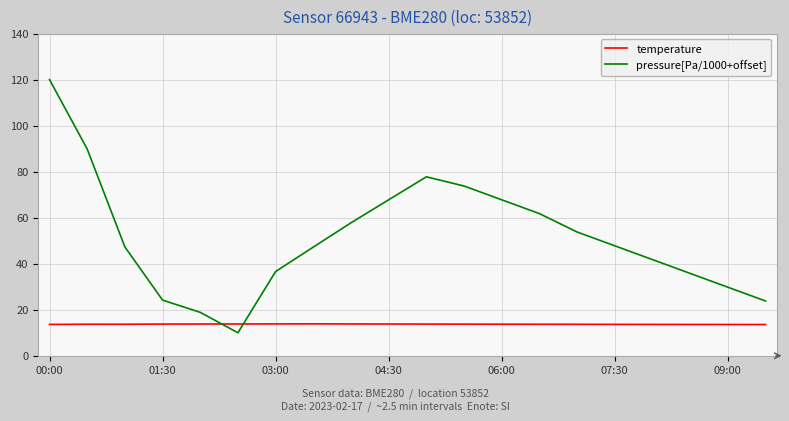

Which series ends up on top after the final intersection of temperature and pressure[Pa/1000+offset]?

pressure[Pa/1000+offset]